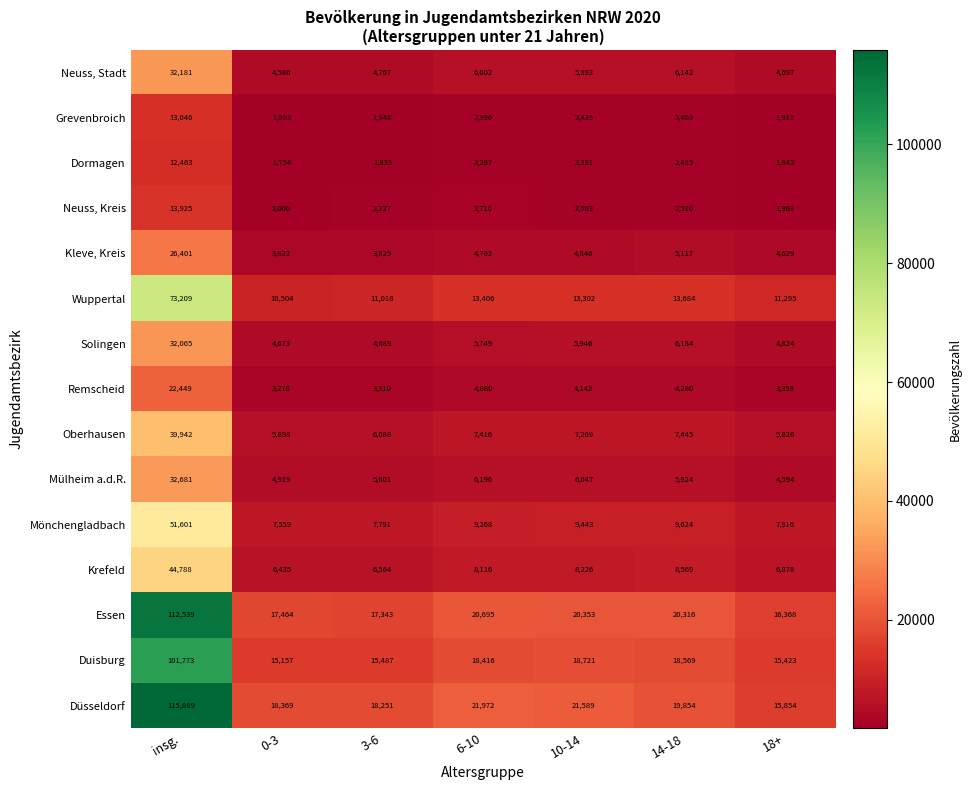

What is the difference between the maximum and minimum values in the Essen series?

96171